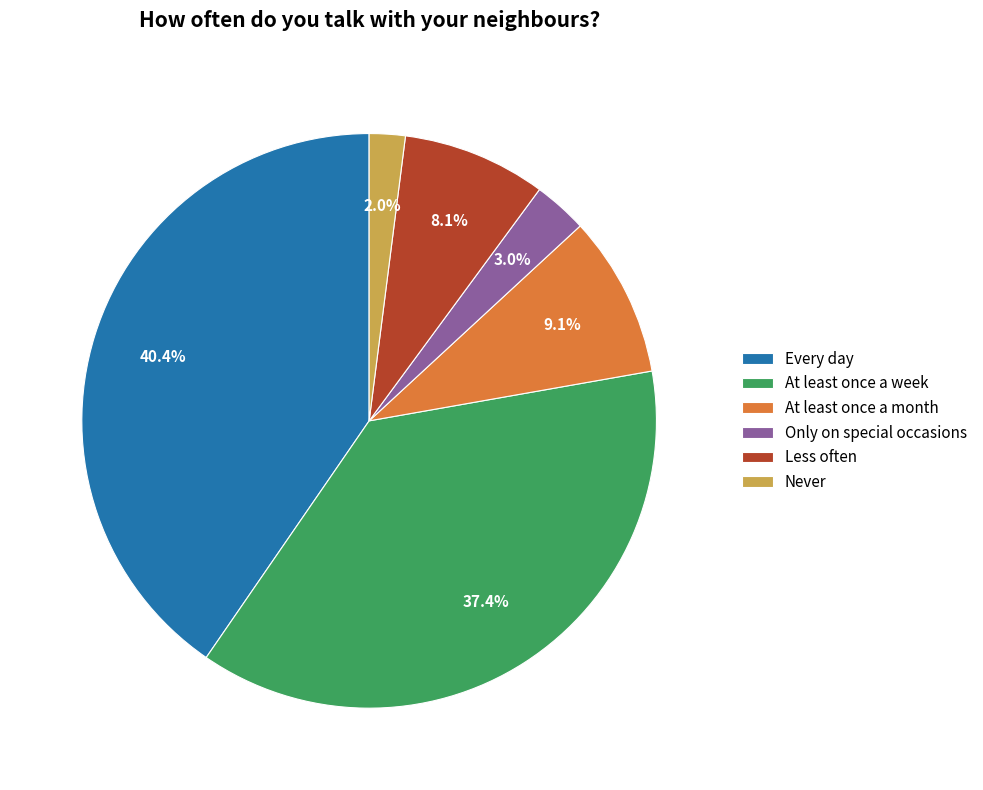

How many segments does this pie chart have?

6